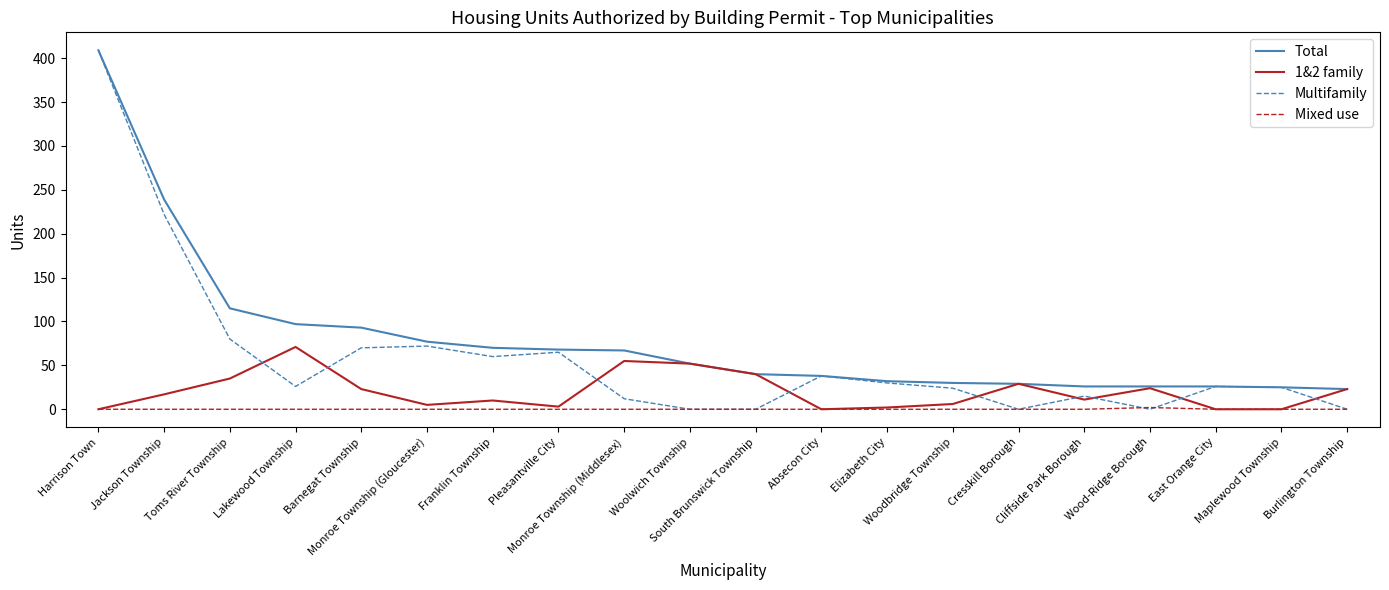

What is the maximum value for Multifamily?

409